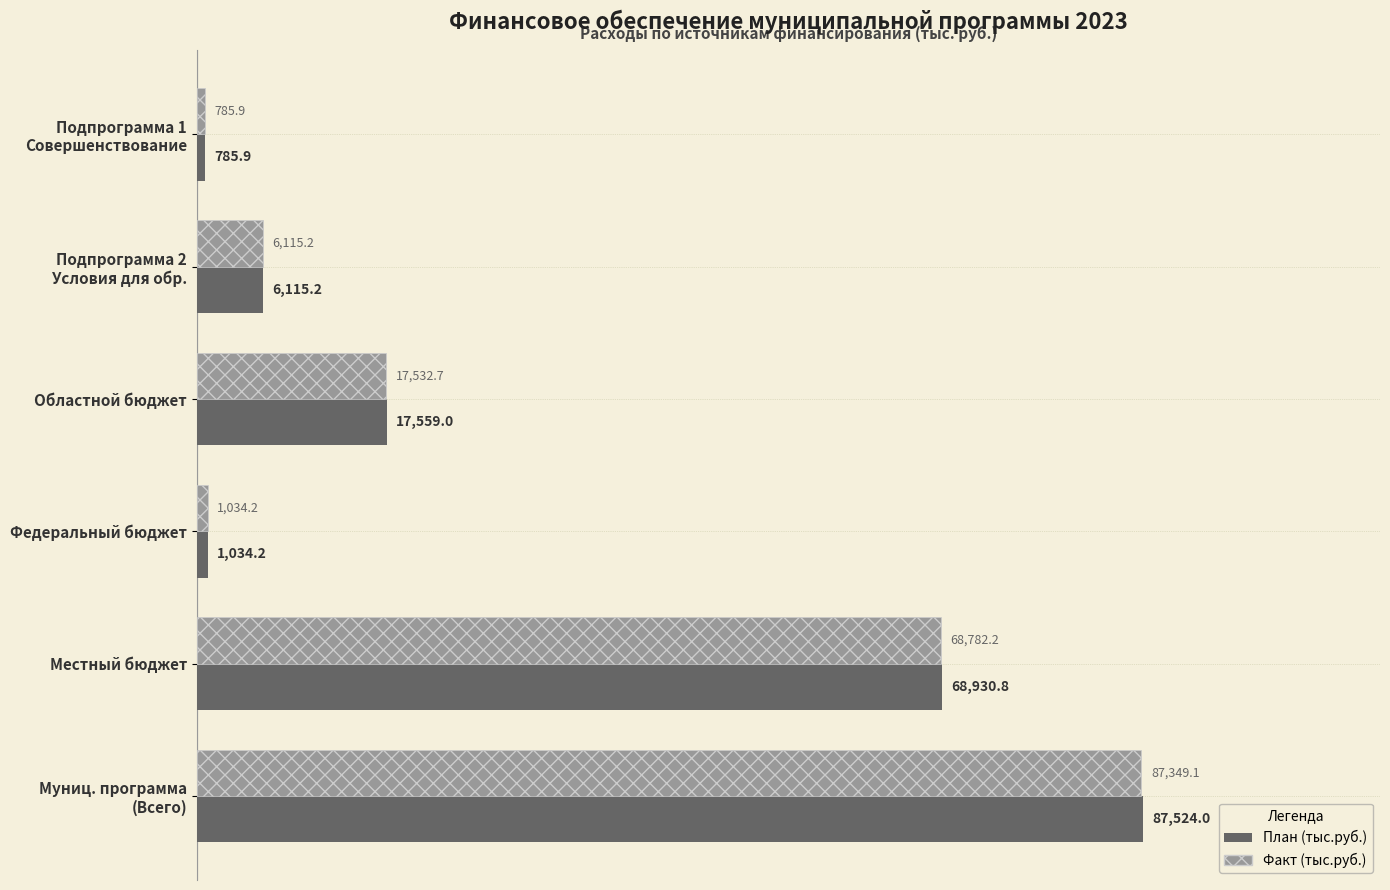

What is the minimum value shown in the chart?

785.9